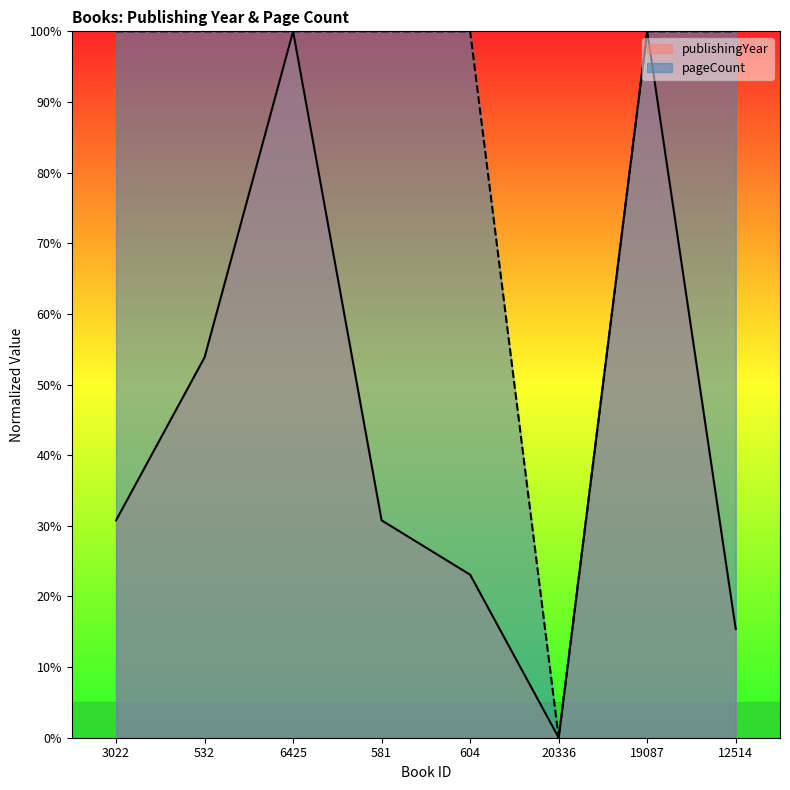

At which label does publishingYear reach its peak?

6425